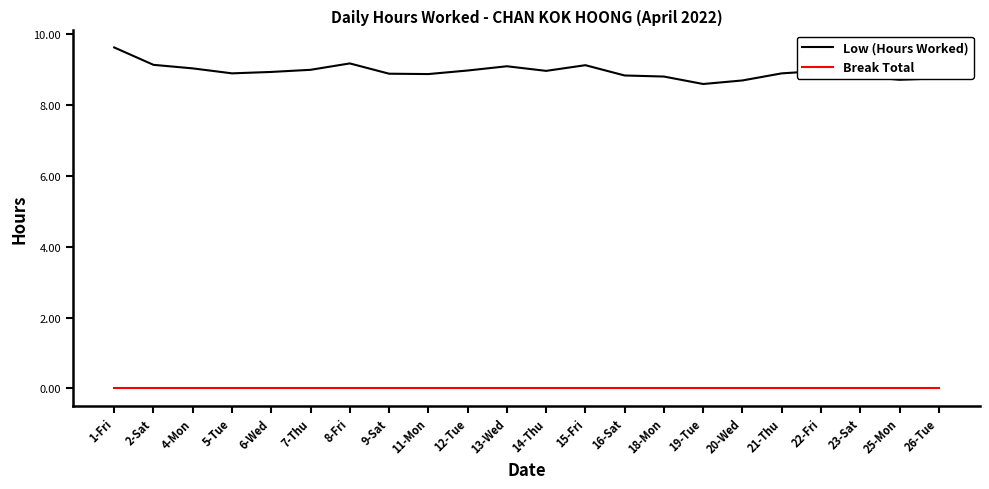

The Low (Hours Worked) series shows 15.2 at 6-Wed. True or false?

False